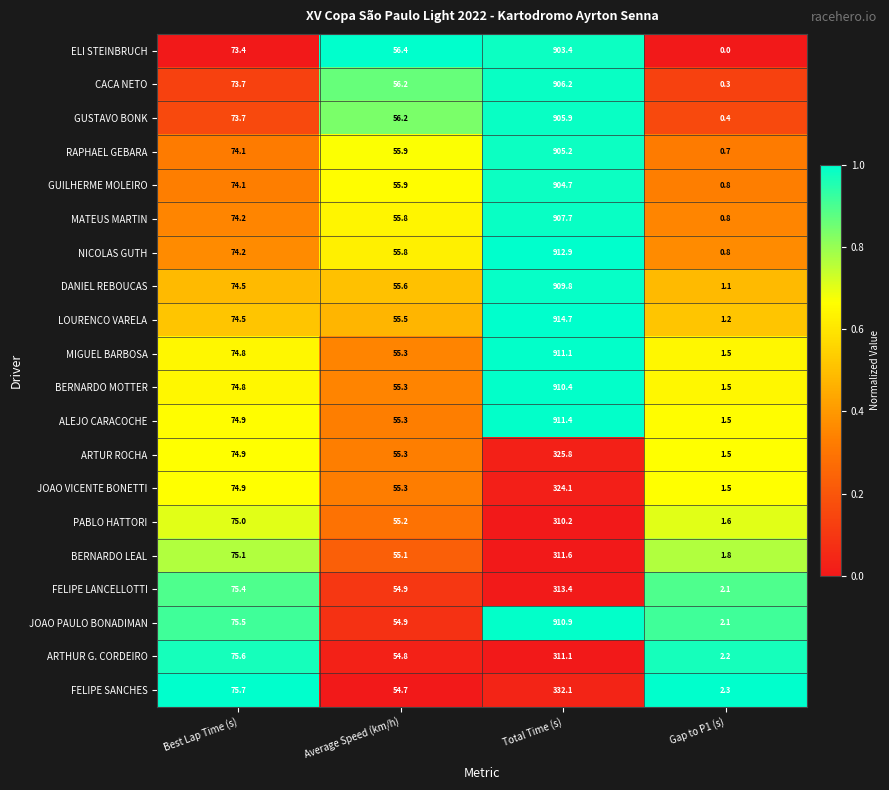

The value of NICOLAS GUTH at Total Time (s) is 912.9. True or false?

True